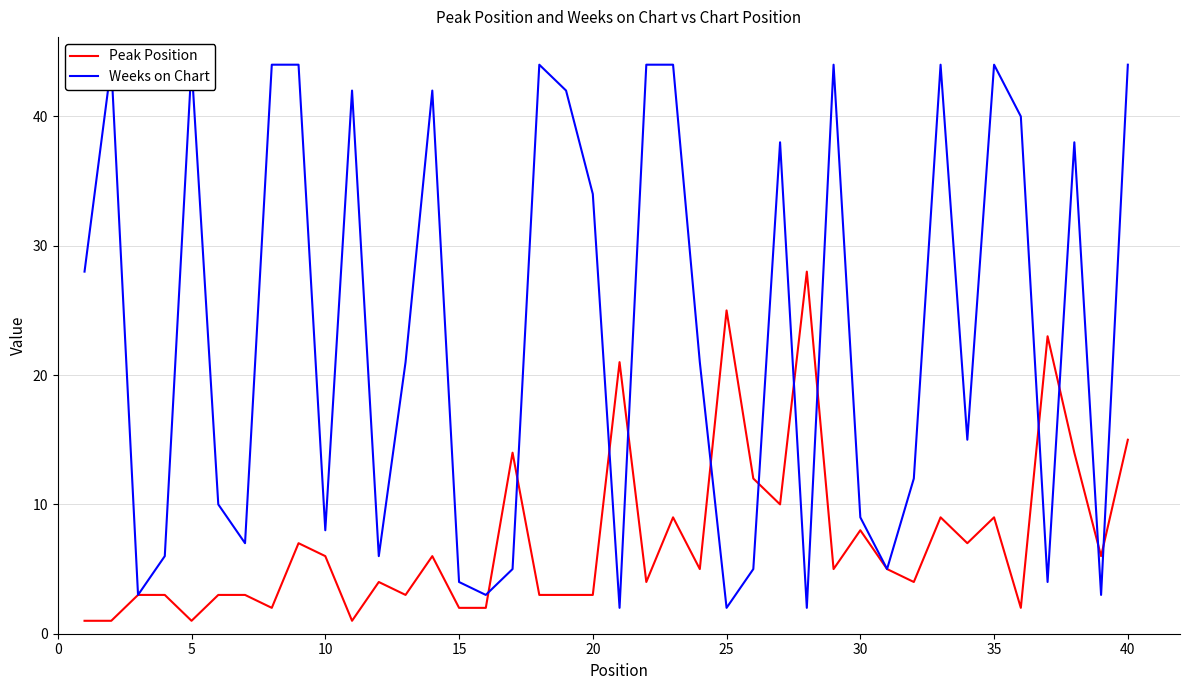

How many data points in Peak Position are less than 5?

19